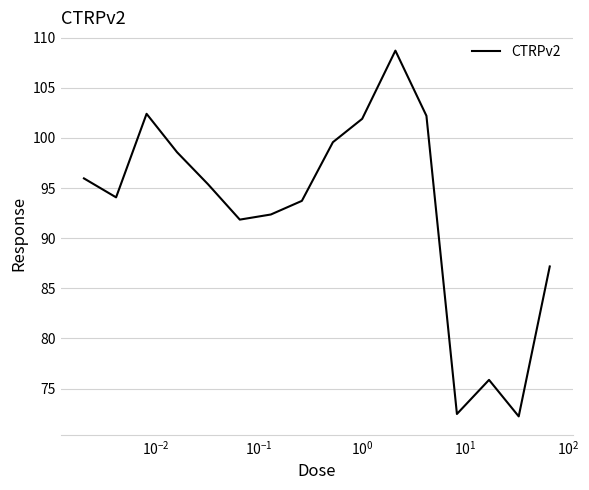

What is the smallest value displayed?

72.2